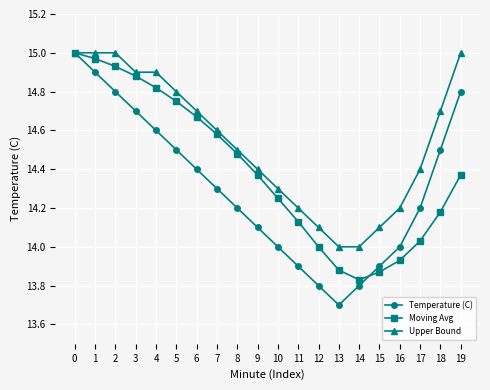

Where is the first local minimum for Temperature (C)?

13